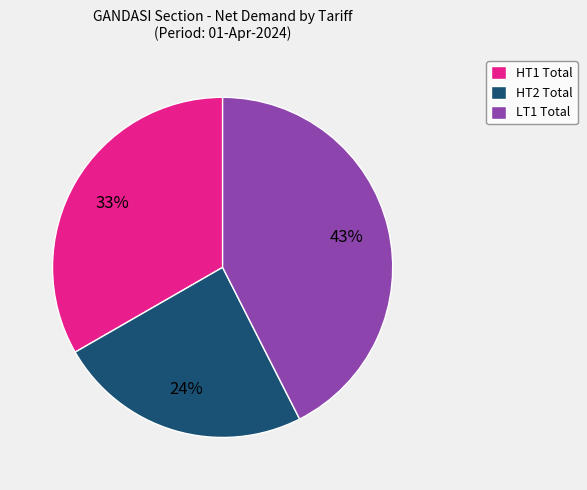

Is the sum of LT1 Total and HT2 Total greater than half?

Yes